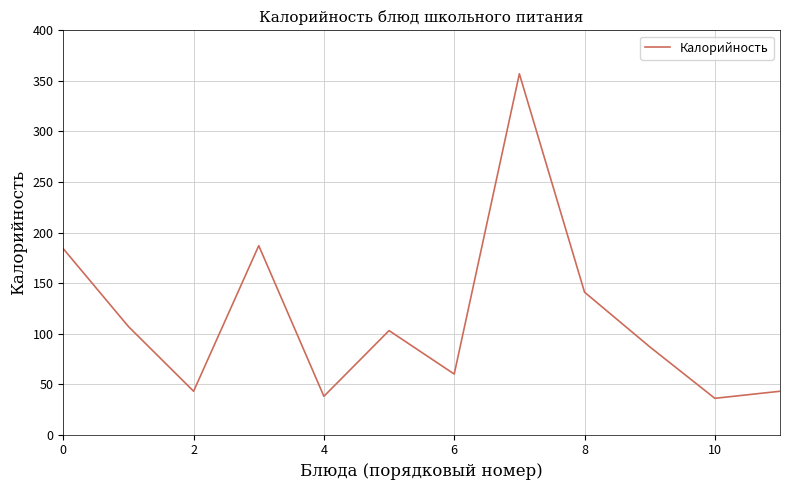

What is the difference between the maximum and minimum values?

321